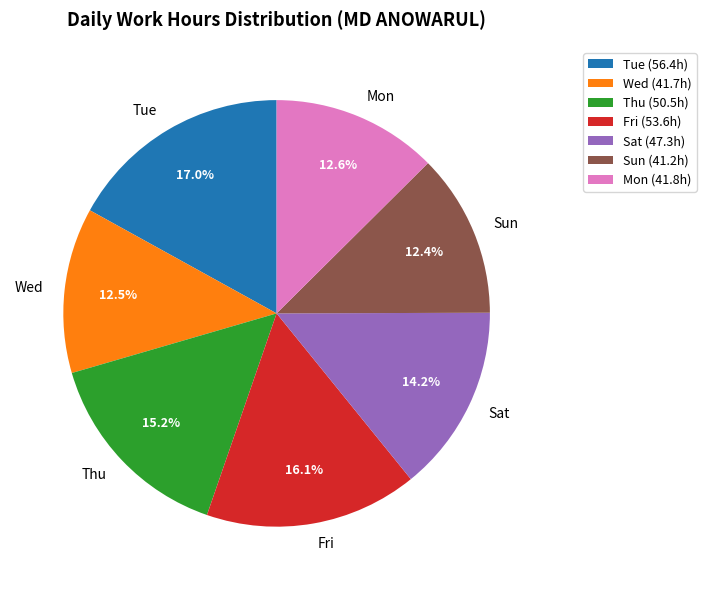

How many segments does this pie chart have?

7